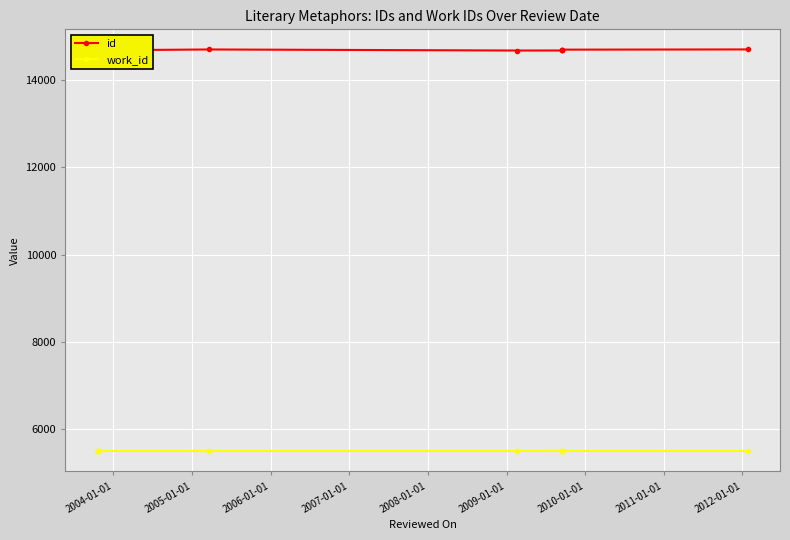

Reading left to right, list all the values displayed in this chart.

id: 14685	14686	14684	14687	14706	14682	14683	14688	14702	14707
work_id: 5483	5483	5483	5483	5483	5483	5483	5483	5483	5483